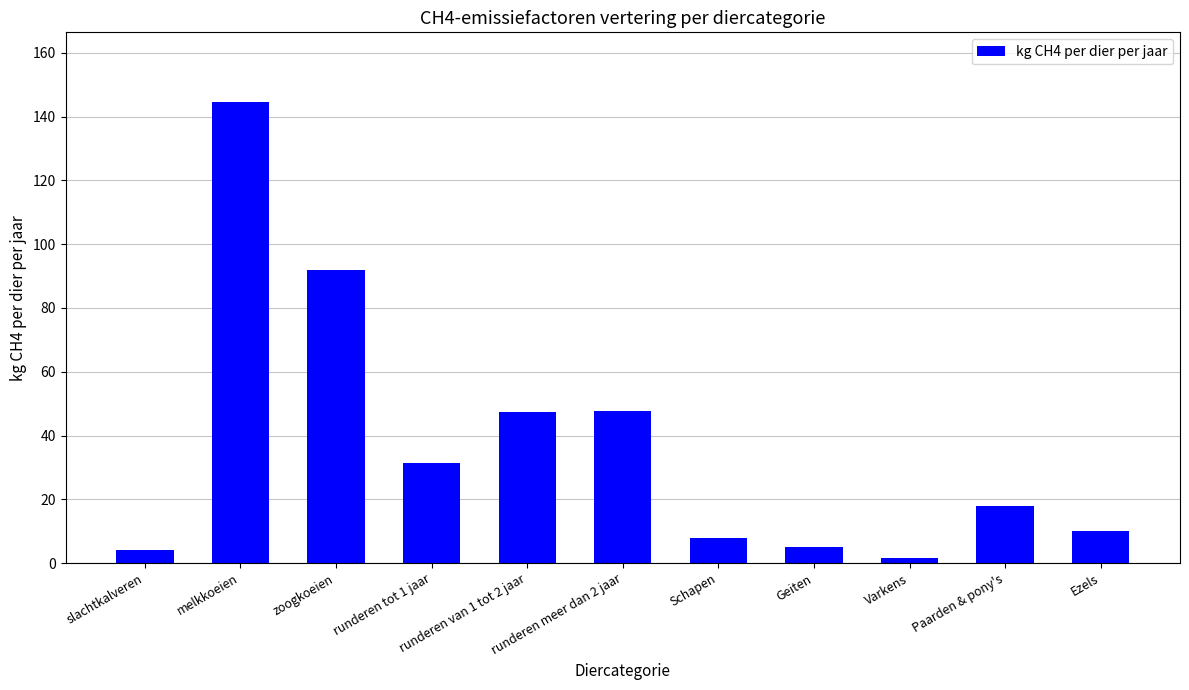

Where does the data first go above 18?

melkkoeien